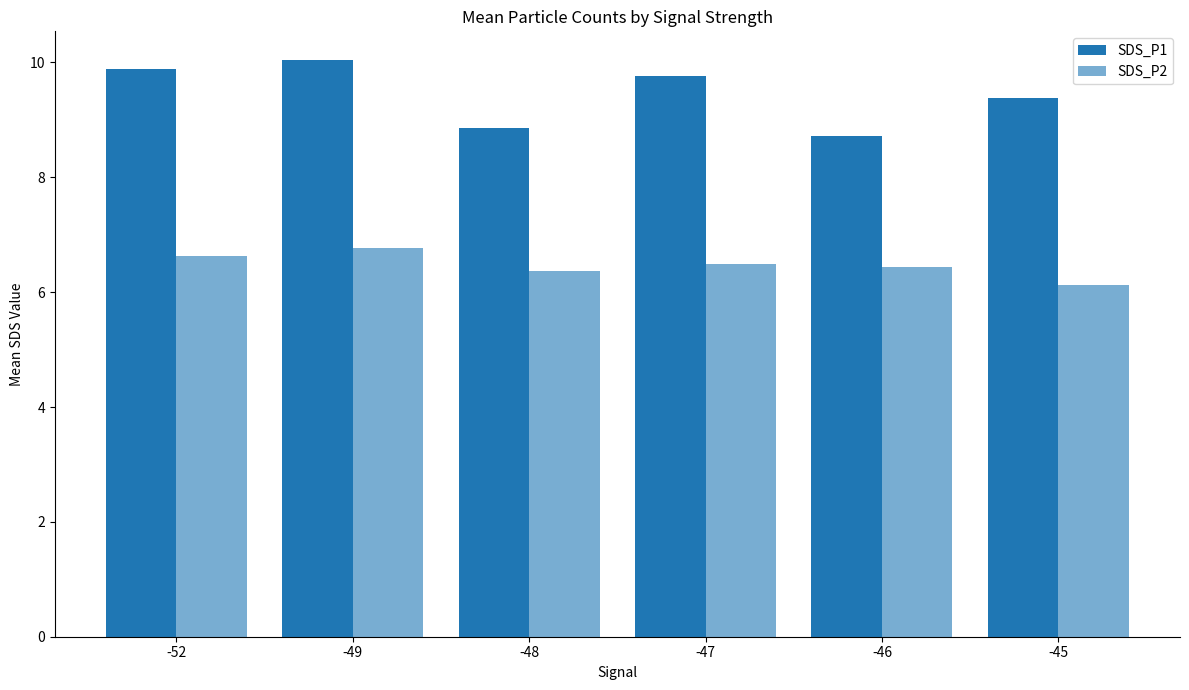

Reading left to right, list all the values displayed in this chart.

SDS_P1: 9.9	10.0	8.9	9.8	8.7	9.4
SDS_P2: 6.6	6.8	6.4	6.5	6.4	6.1